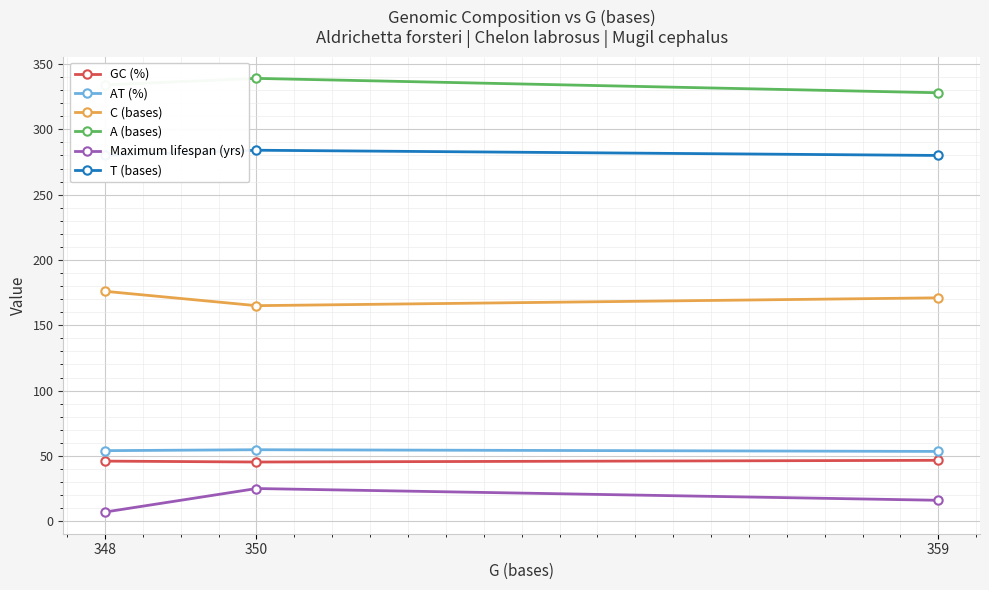

How many A (bases) values are between 328 and 339?

3